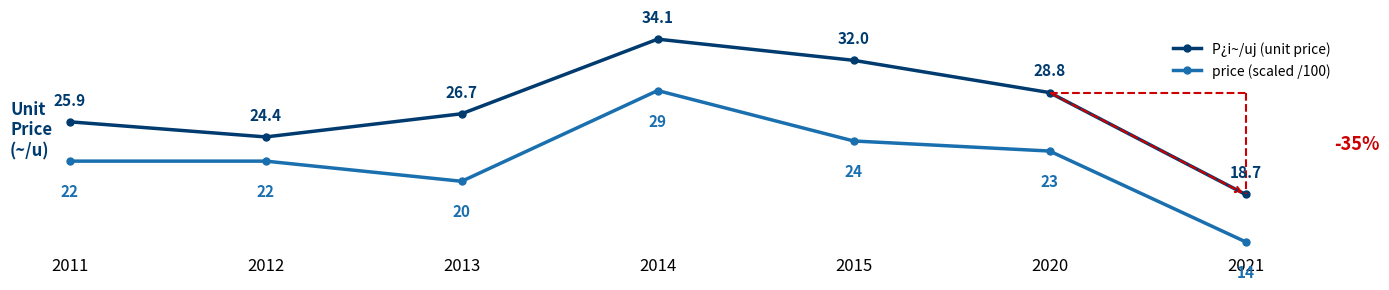

Where is P¿i~/uj (unit price) nearest to the value 26?

2011